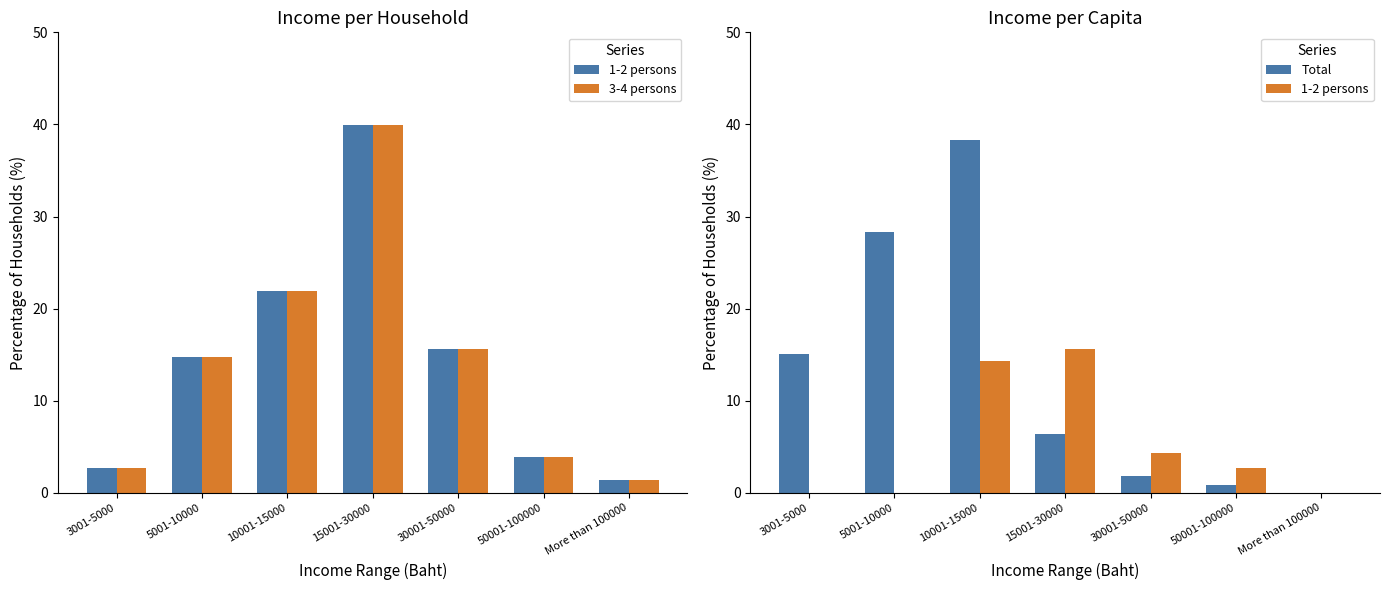

What is the sum of the 1-2 persons values at 5001-10000 and 15001-30000?

15.6